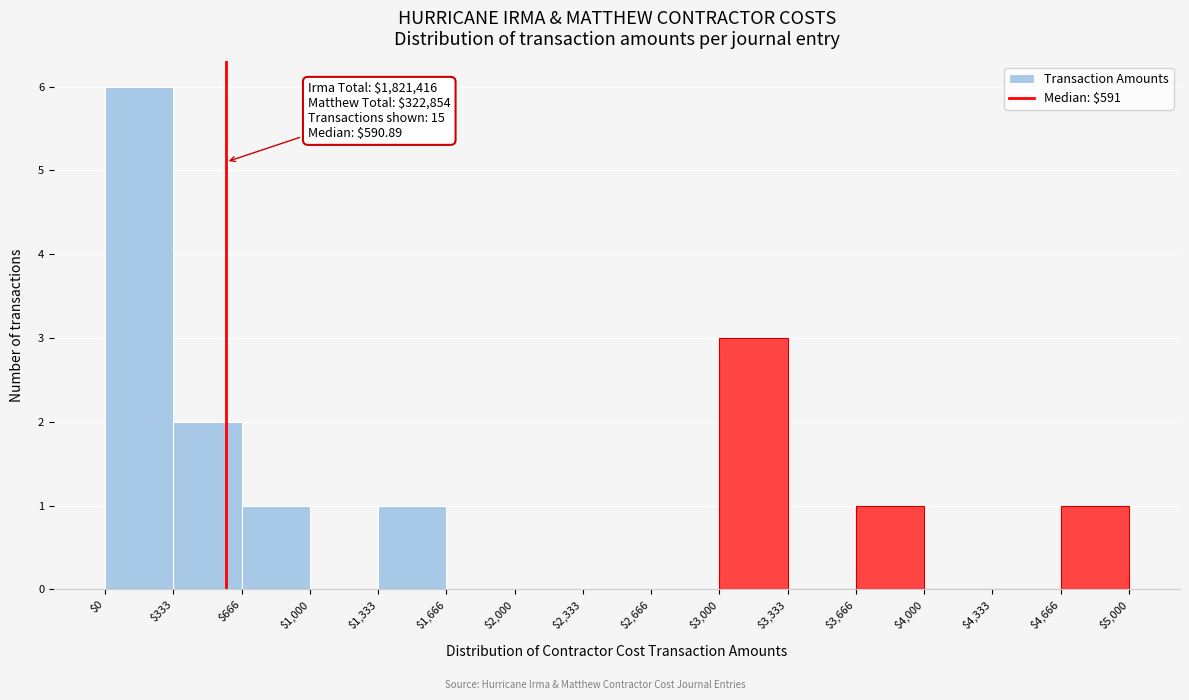

Which range on the x-axis has the tallest bar?

$0 to $333